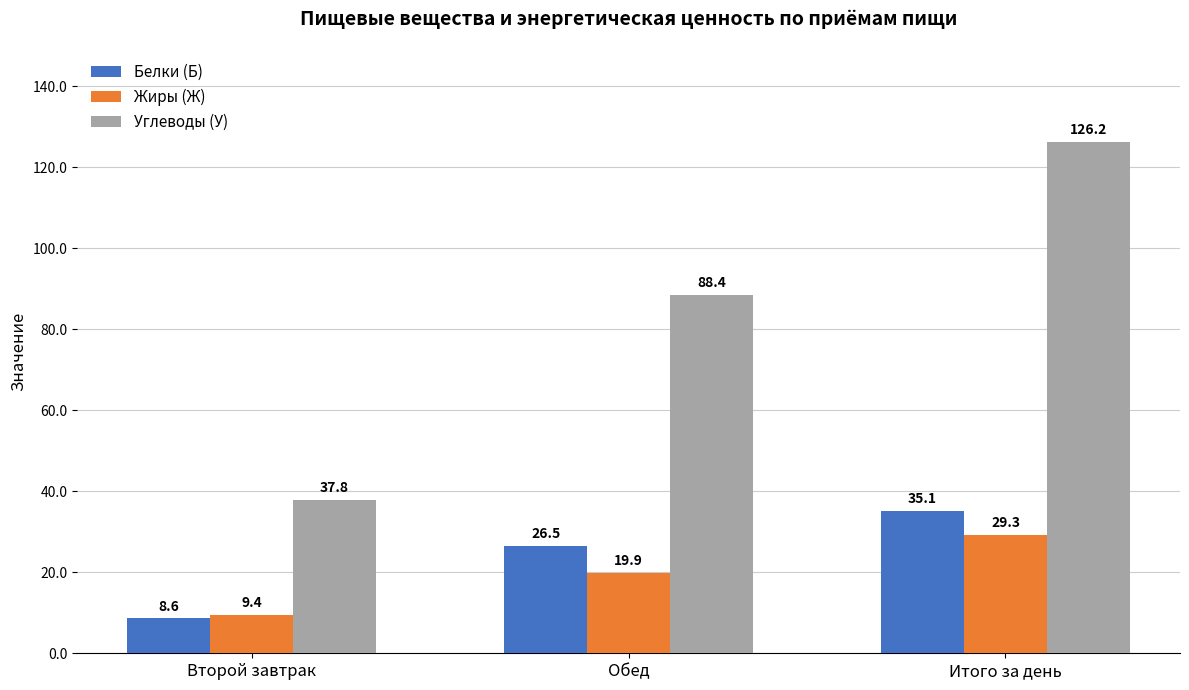

Where does the Белки (Б) series first go above 26?

Обед